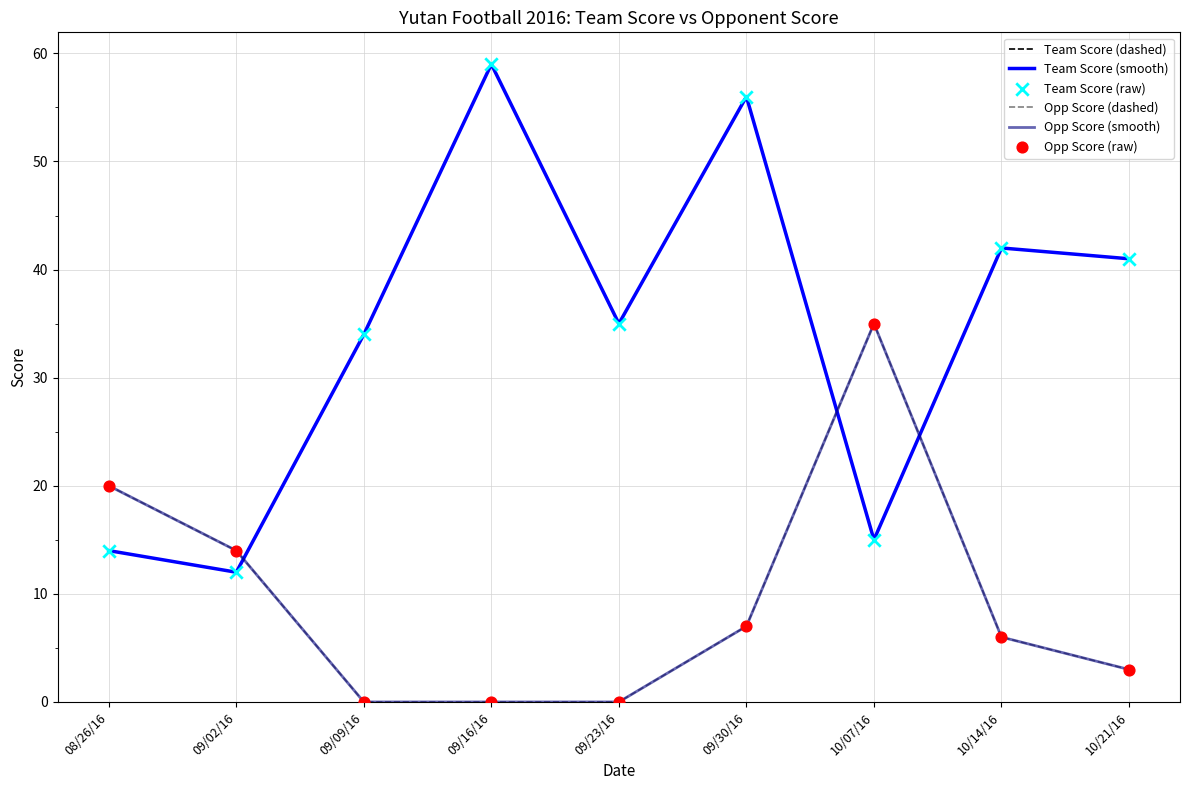

Does the chart have visible grid lines?

Yes